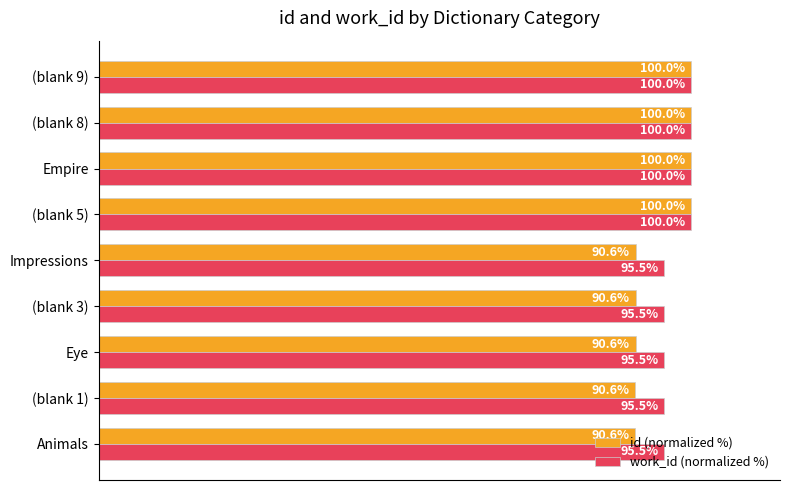

Is the value of id (normalized %) at (blank 3) greater than the value of work_id (normalized %) at (blank 3)?

No